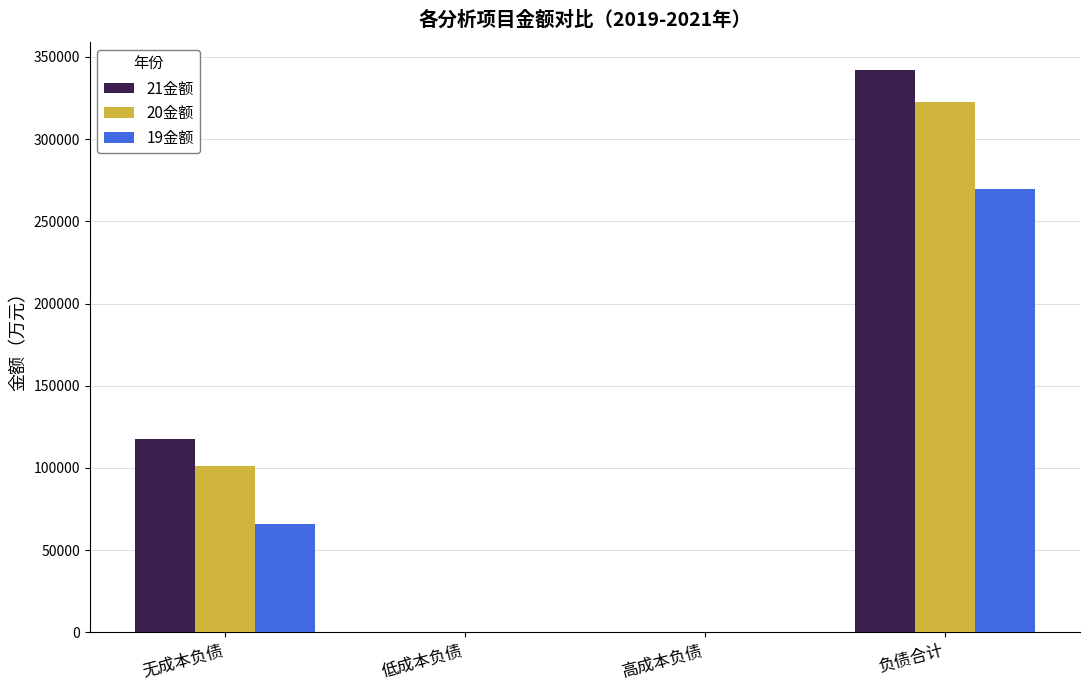

The 19金额 series shows -144008.0 at 高成本负债. True or false?

False